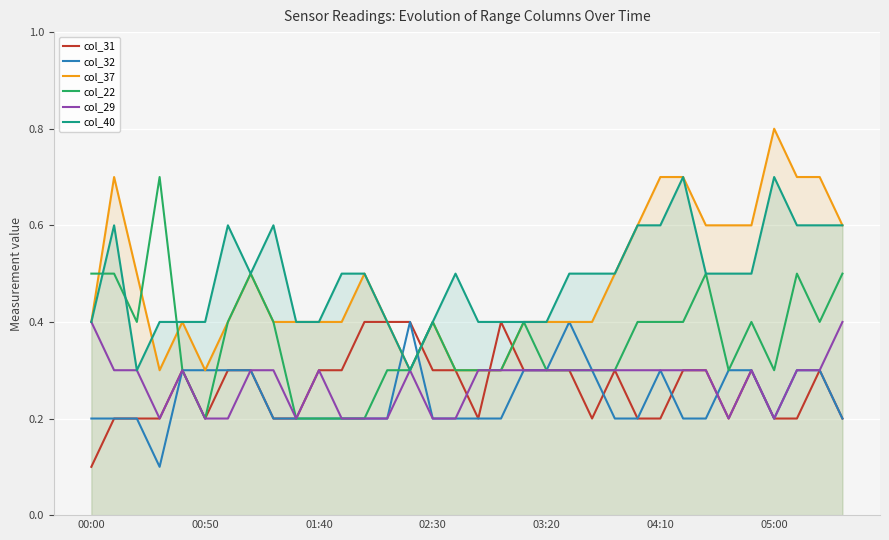

What is the greatest value displayed?

0.8